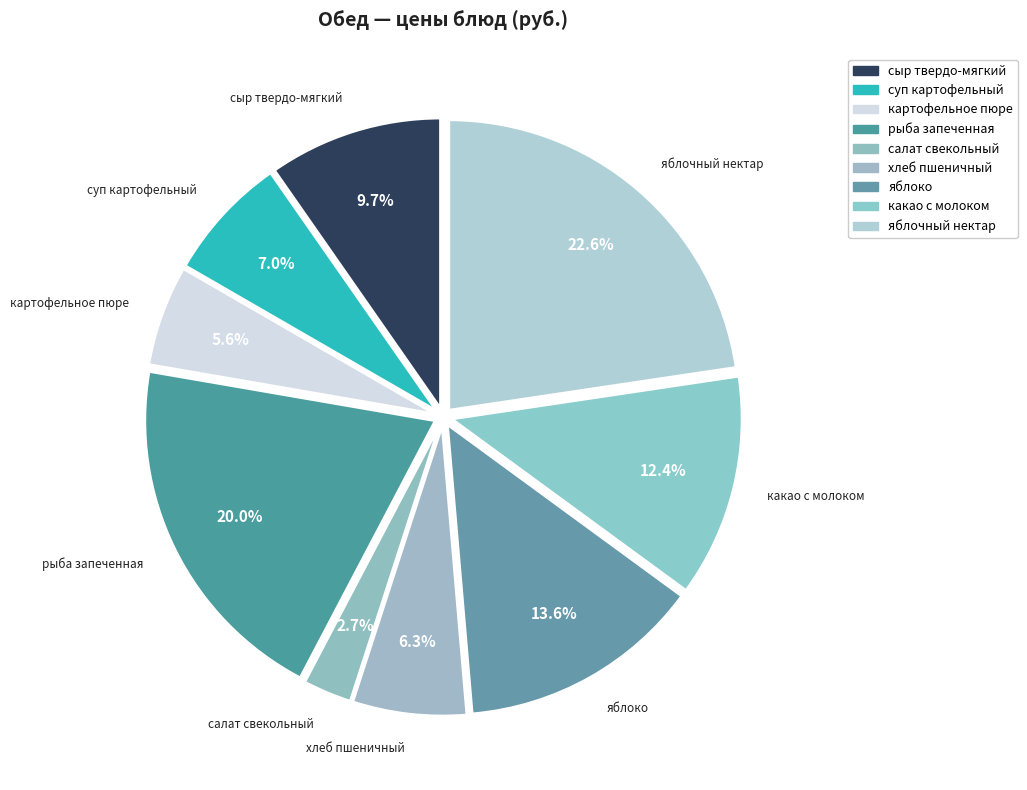

To the nearest percent, what is the average slice percentage?

11%